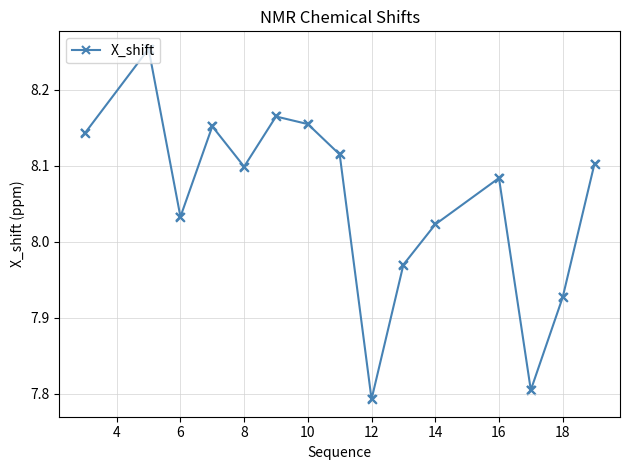

What is the sum of all values?

120.8